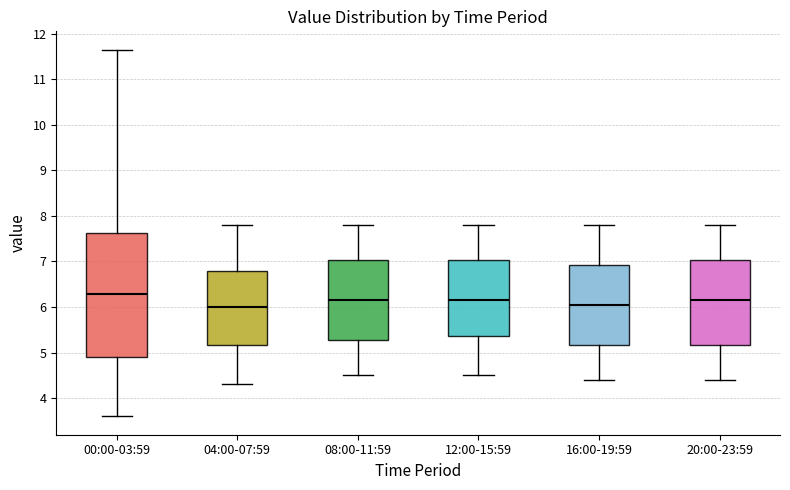

Which box has the highest median line?

00:00-03:59